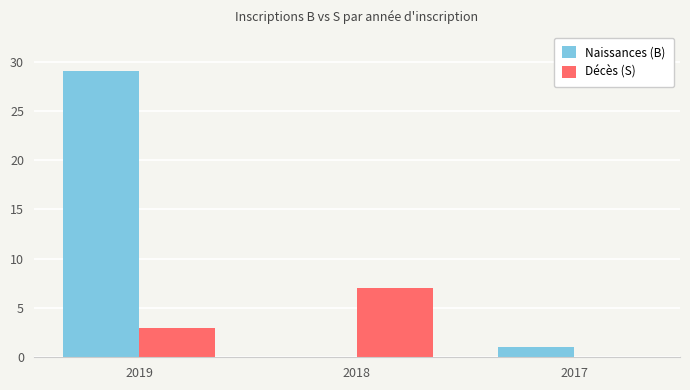

Does the chart contain stacked bars?

No